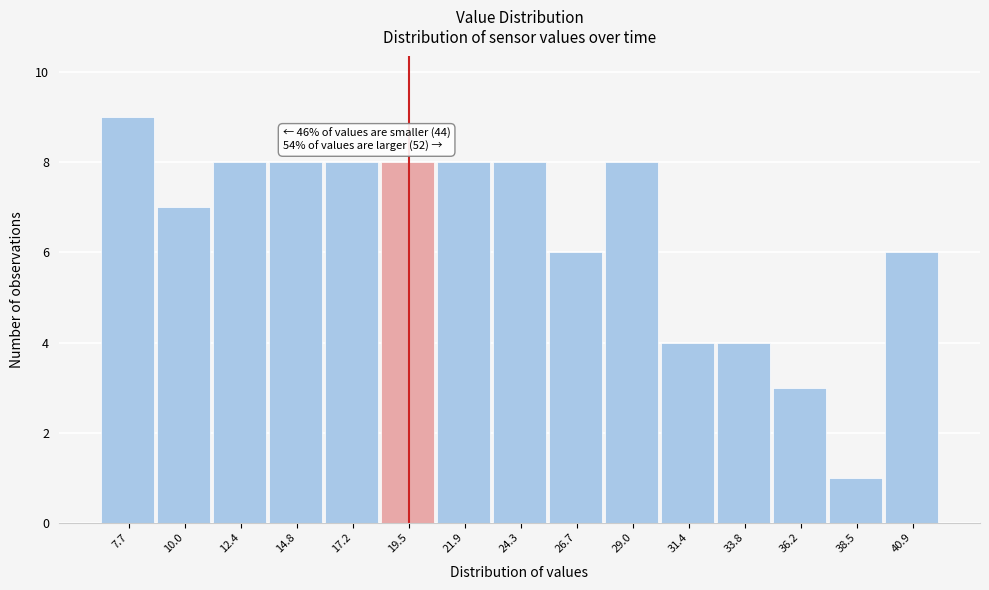

Reading left to right, extract all data points from this chart.

9	7	8	8	8	8	8	8	6	8	4	4	3	1	6